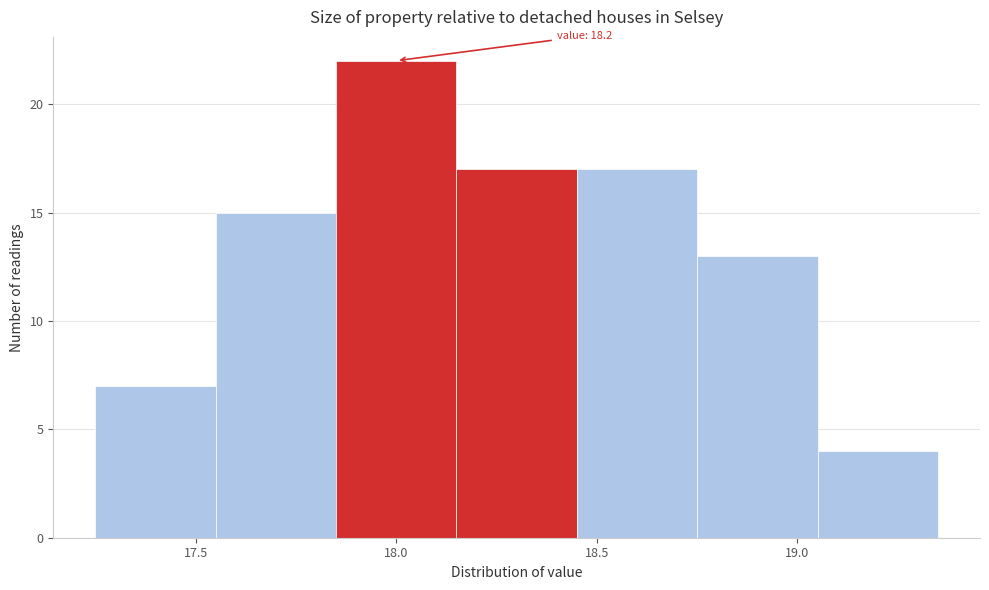

Over which range of the x-axis is the bar tallest?

17.85 to 18.15